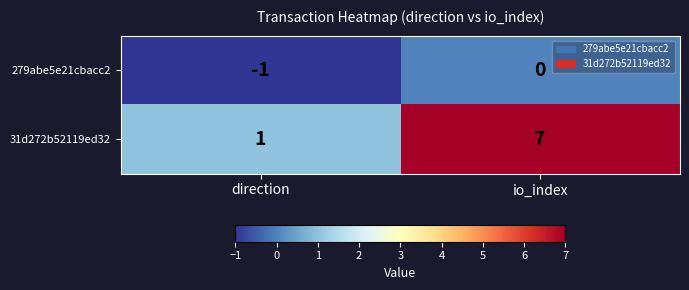

Reading right to left, list all the values displayed in this chart.

279abe5e21cbacc2: 0	-1
31d272b52119ed32: 7	1